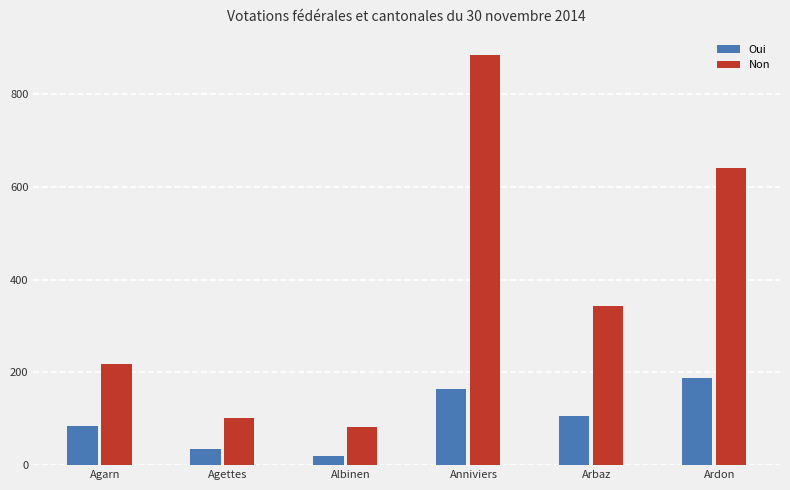

What is the spread (max minus min) of values at Anniviers?

719